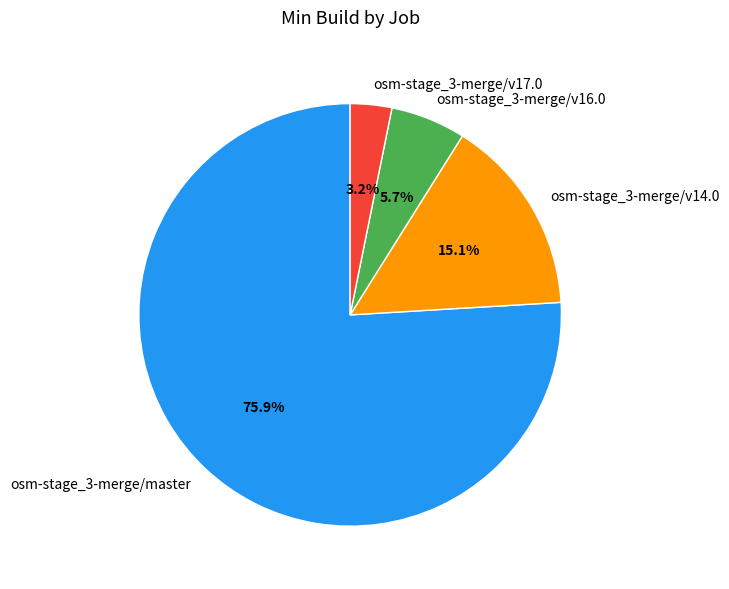

The osm-stage_3-merge/v16.0 slice represents 1% of the pie. True or false?

False